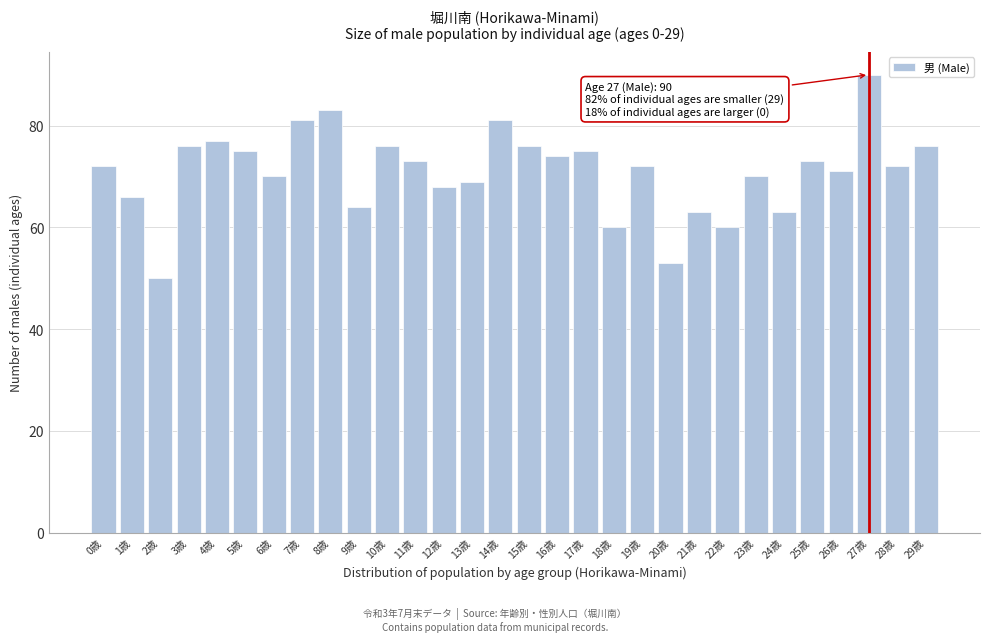

Reading left to right, list all the values displayed in this chart.

72	66	50	76	77	75	70	81	83	64	76	73	68	69	81	76	74	75	60	72	53	63	60	70	63	73	71	90	72	76